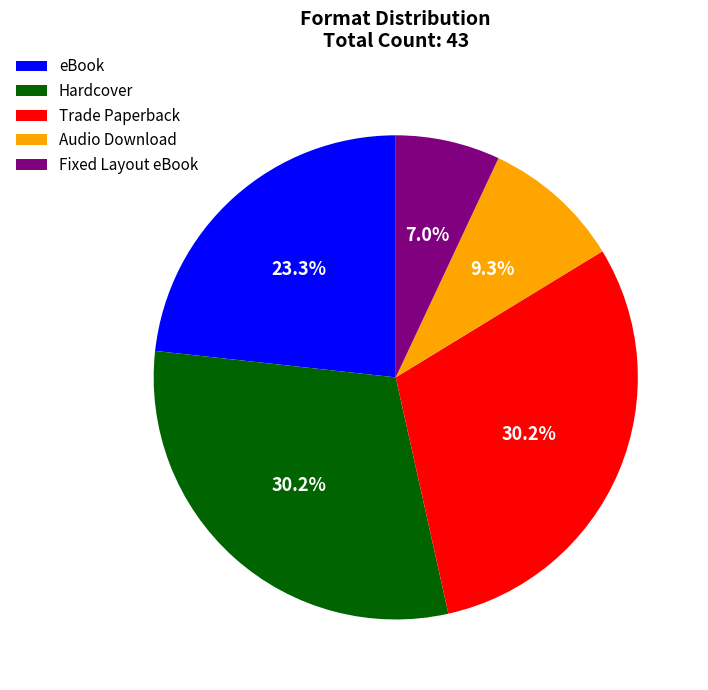

Does Trade Paperback account for over 50% of the chart?

No